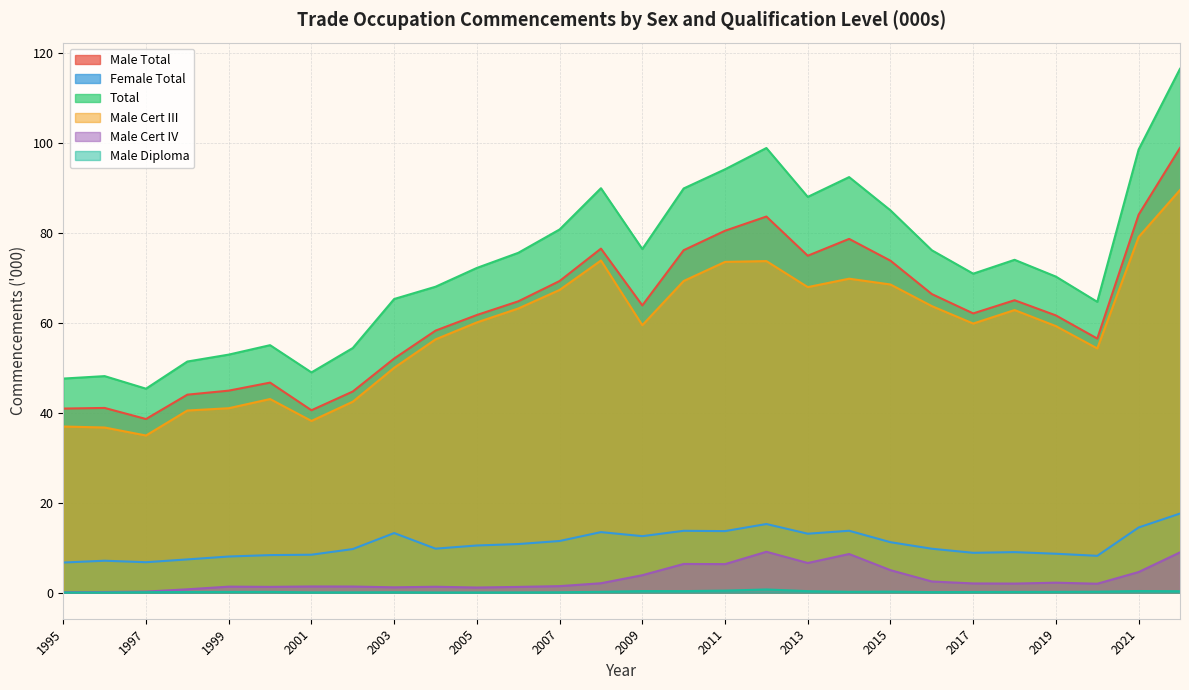

Does the chart have visible grid lines?

Yes